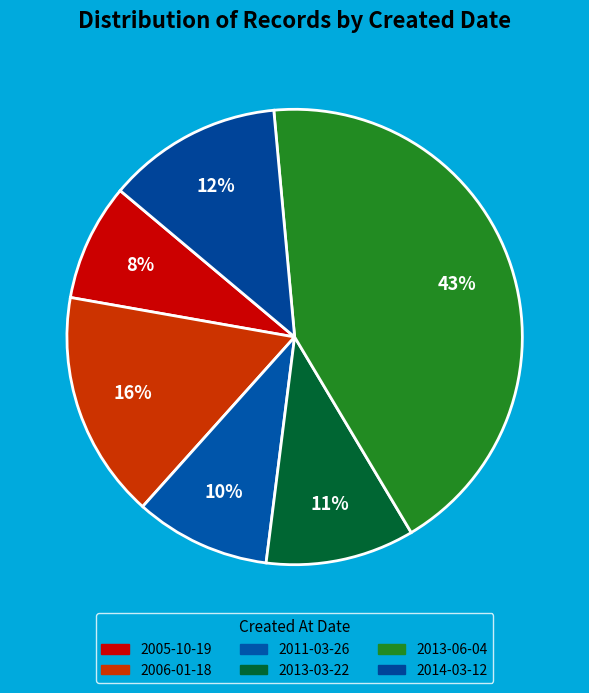

How many slices are in this pie chart?

6